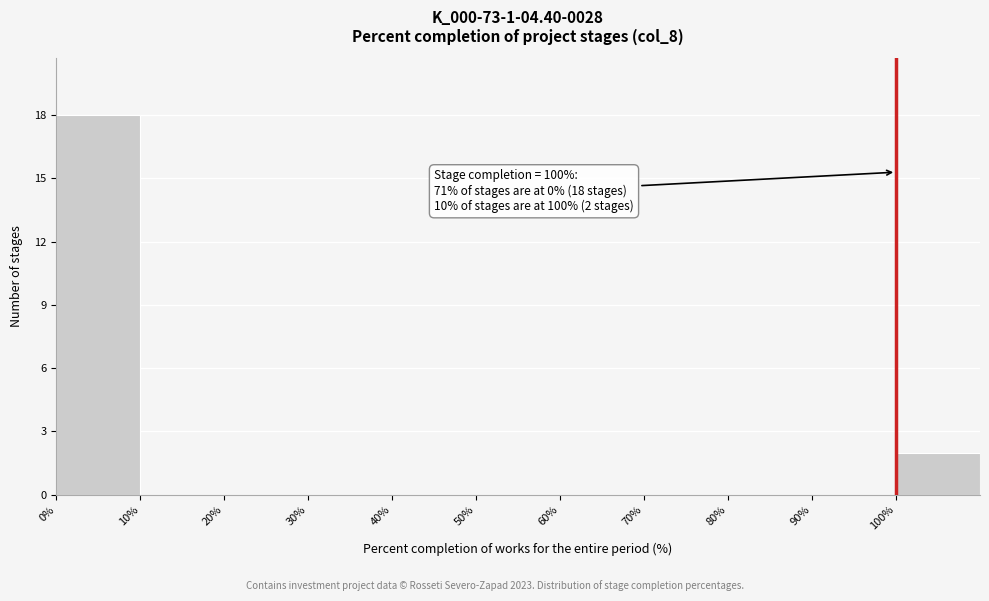

Over which range of the x-axis is the bar tallest?

0 to 10